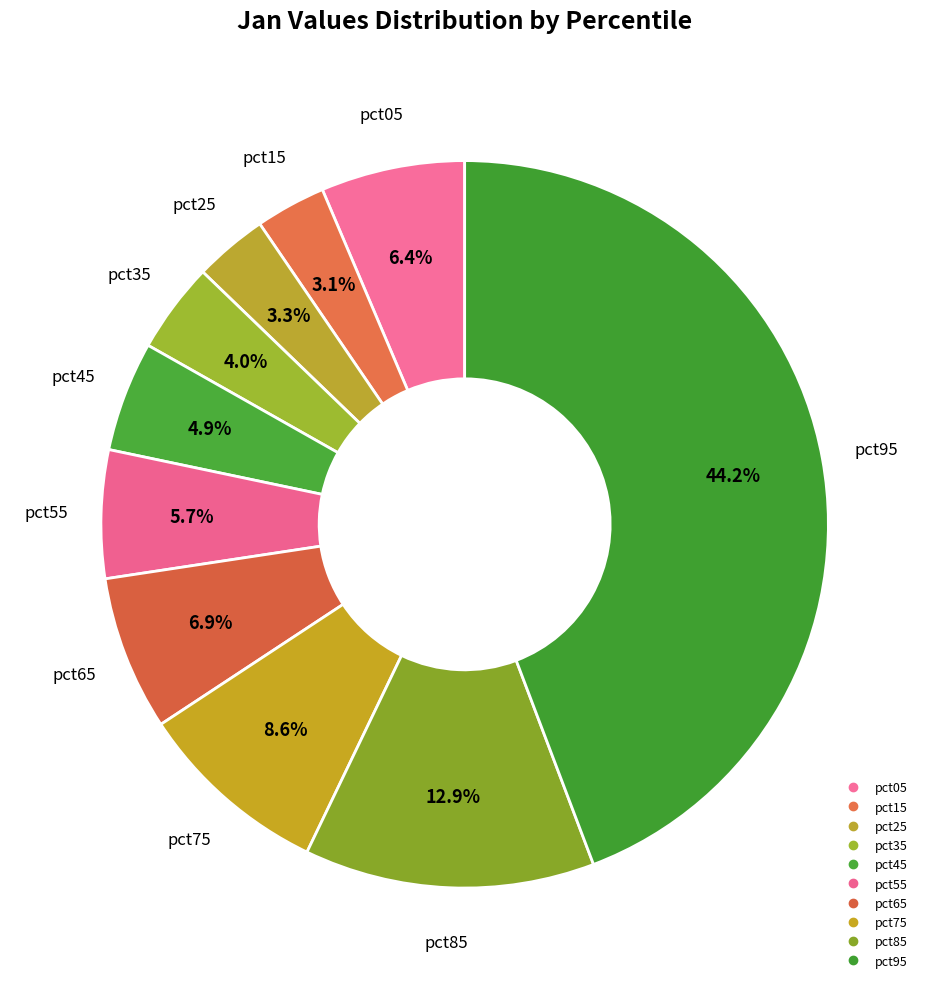

True or false: pct65 accounts for 7% of the total.

True